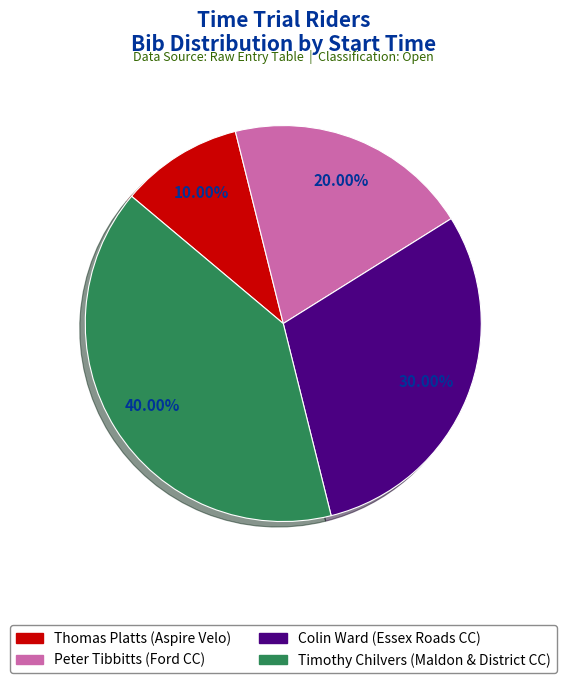

Is there a majority slice in this chart?

No